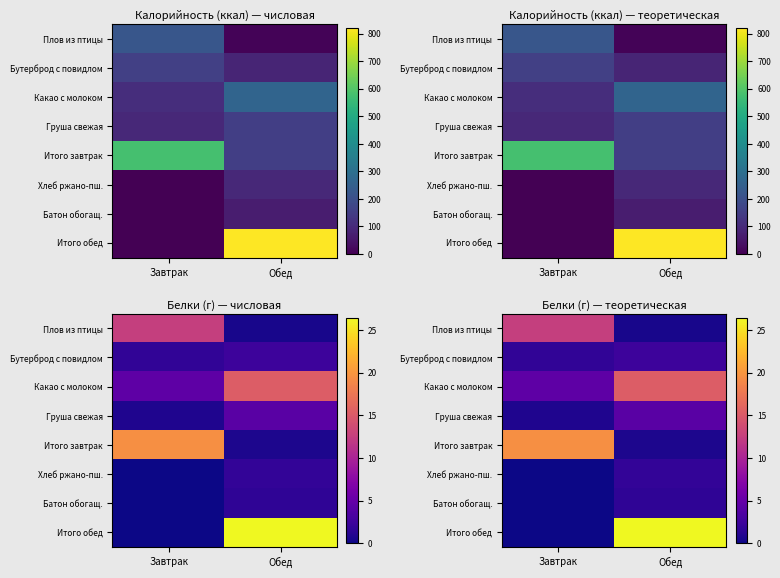

What is the sum of the Какао с молоком values at Завтрак and Обед?

19.7